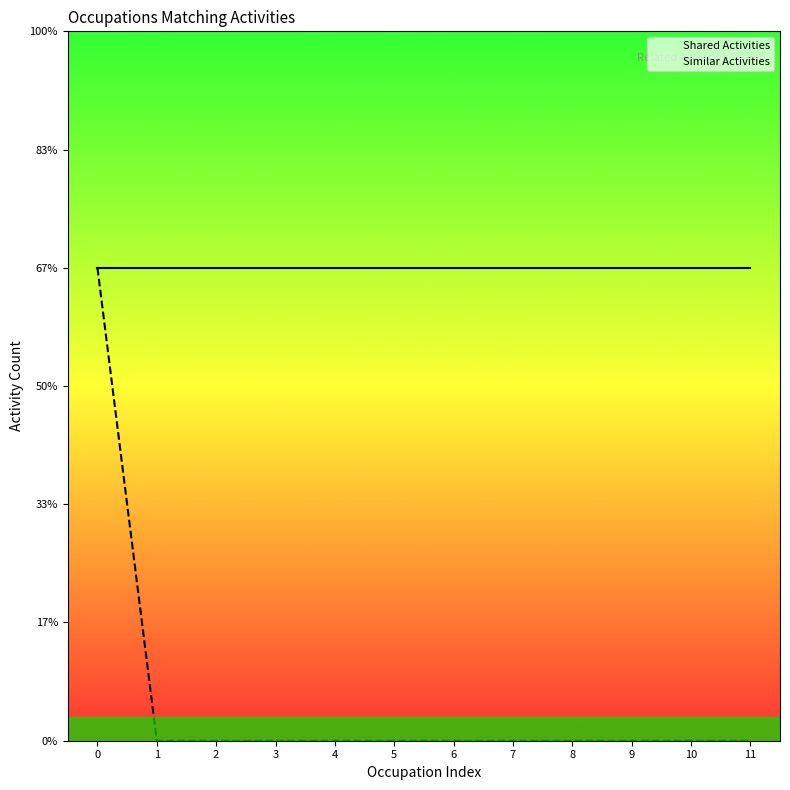

Reading left to right, what are all the values shown in this chart?

Shared Activities: 1	1	1	1	1	1	1	1	1	1	1	1
Similar Activities: 1	0	0	0	0	0	0	0	0	0	0	0